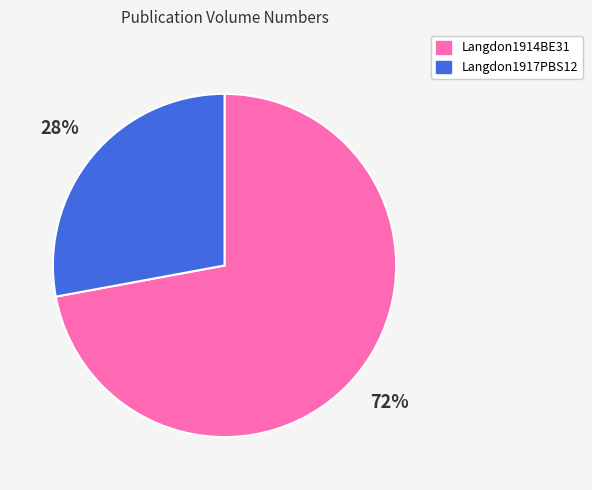

Count the number of slices in the pie.

2